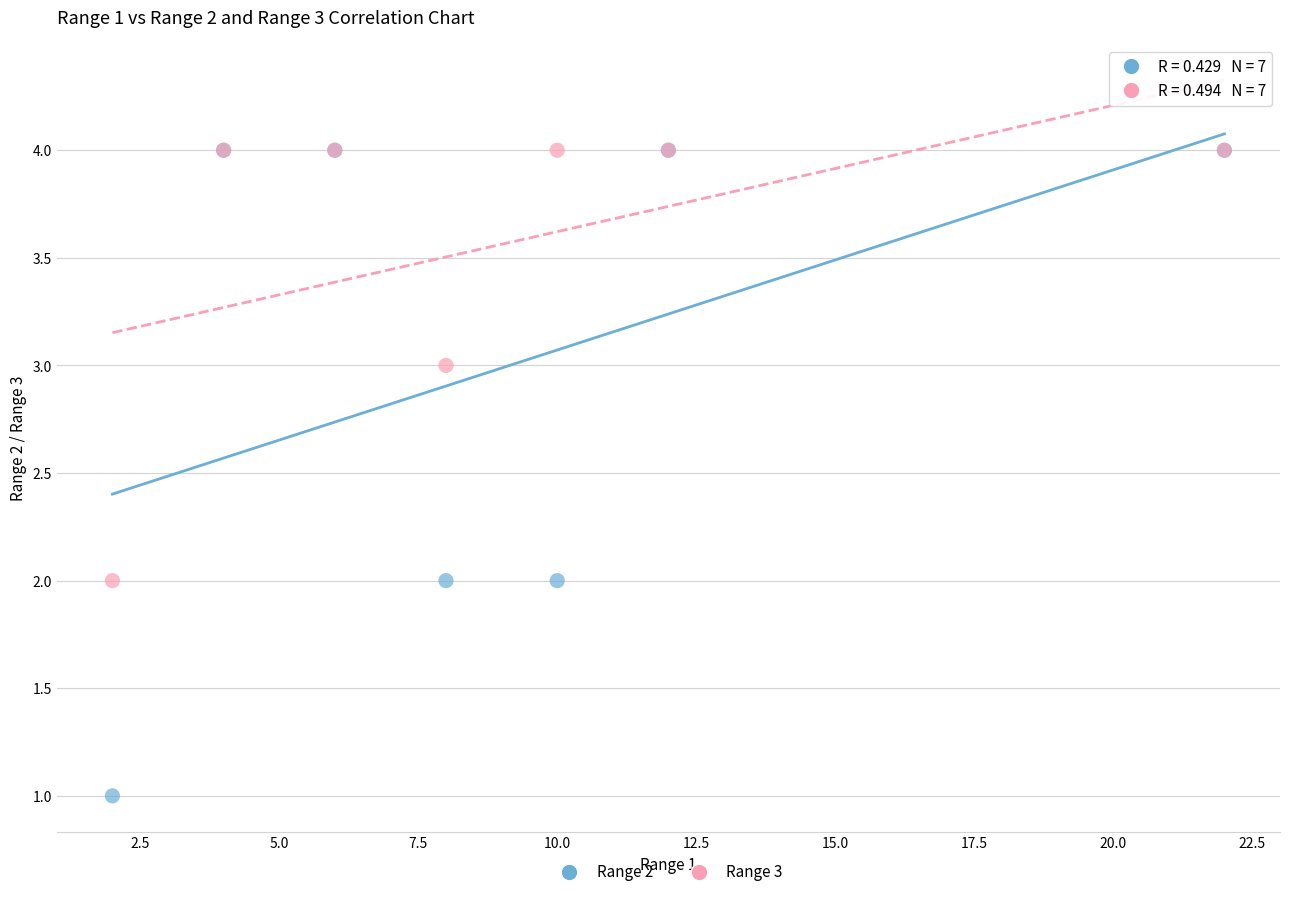

Which series has the largest Y range (max minus min)?

Range 2